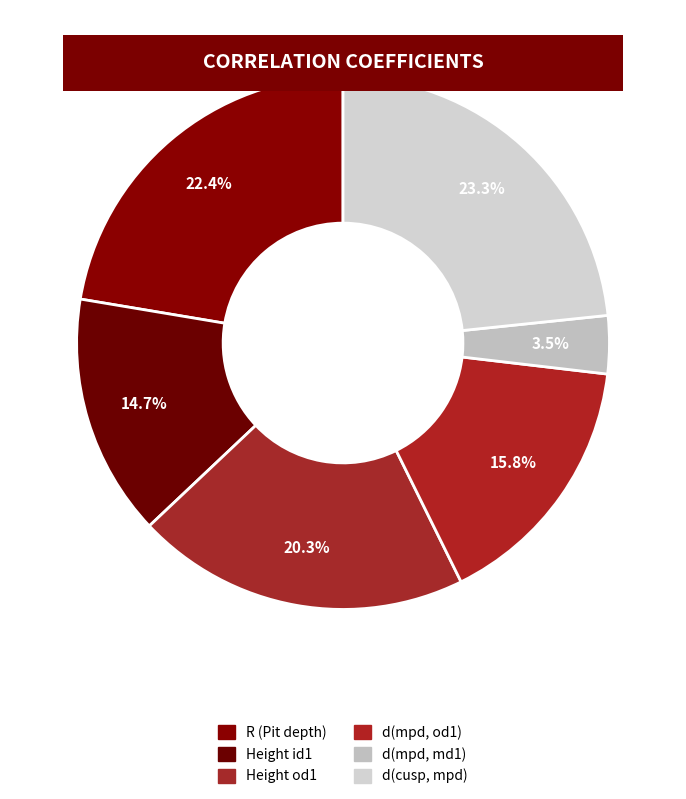

What is the total percentage of Height id1 and Height od1?

34.9%